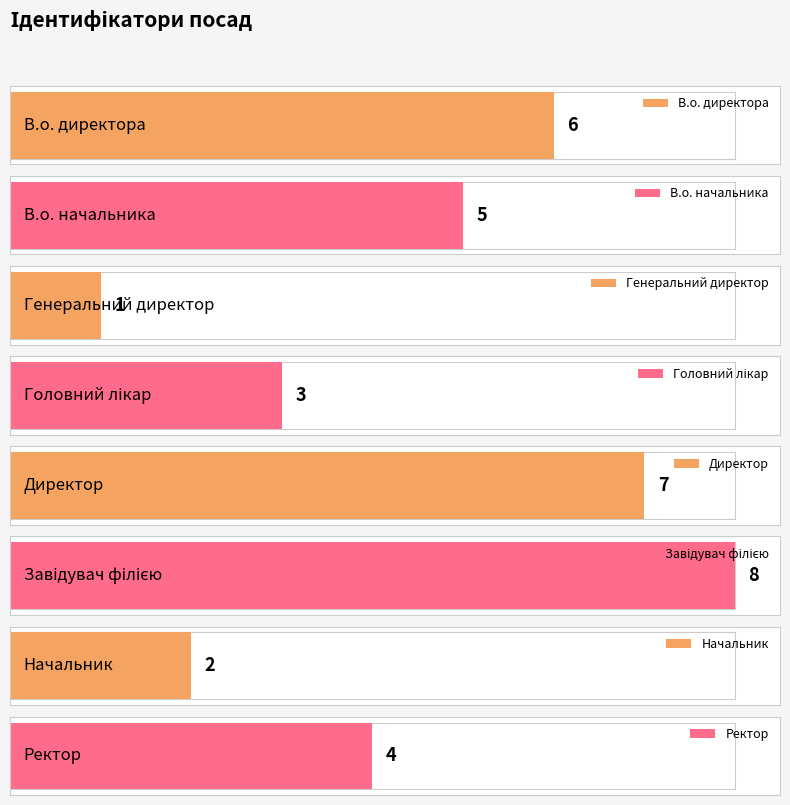

The chart shows a value of 3 at Начальник. True or false?

False